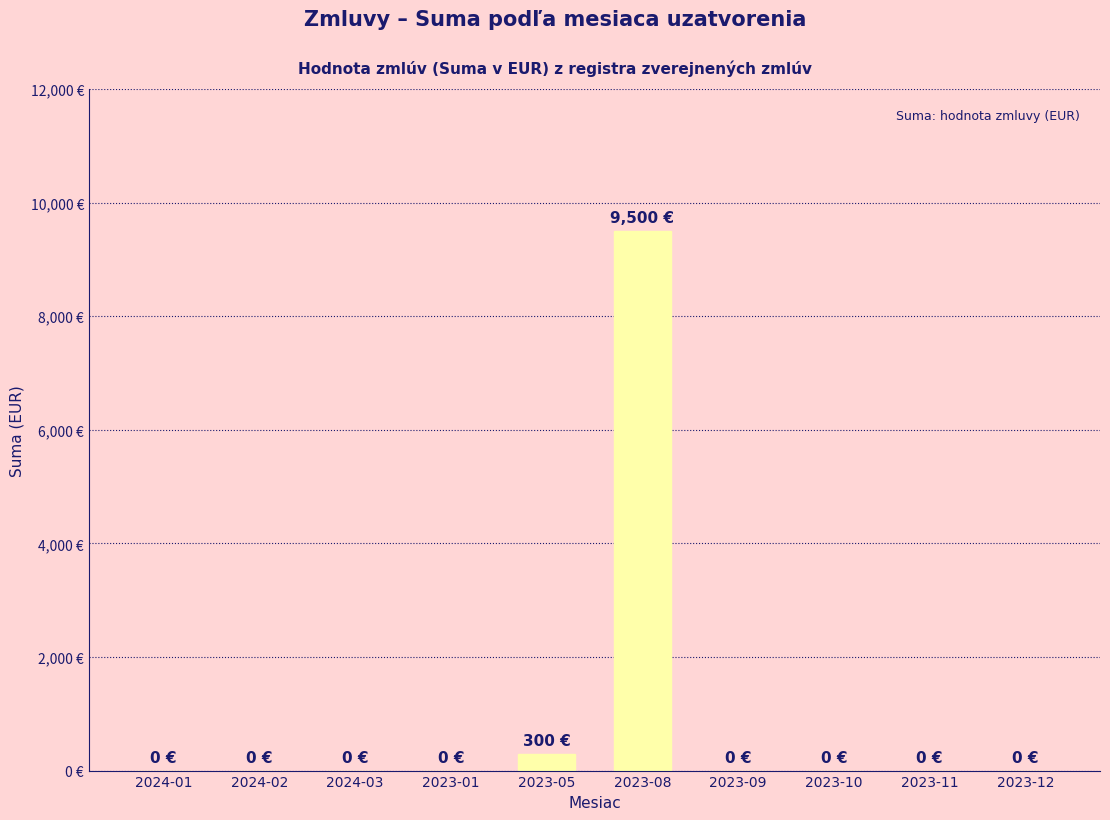

True or false: the data shows -5297 at 2024-01.

False